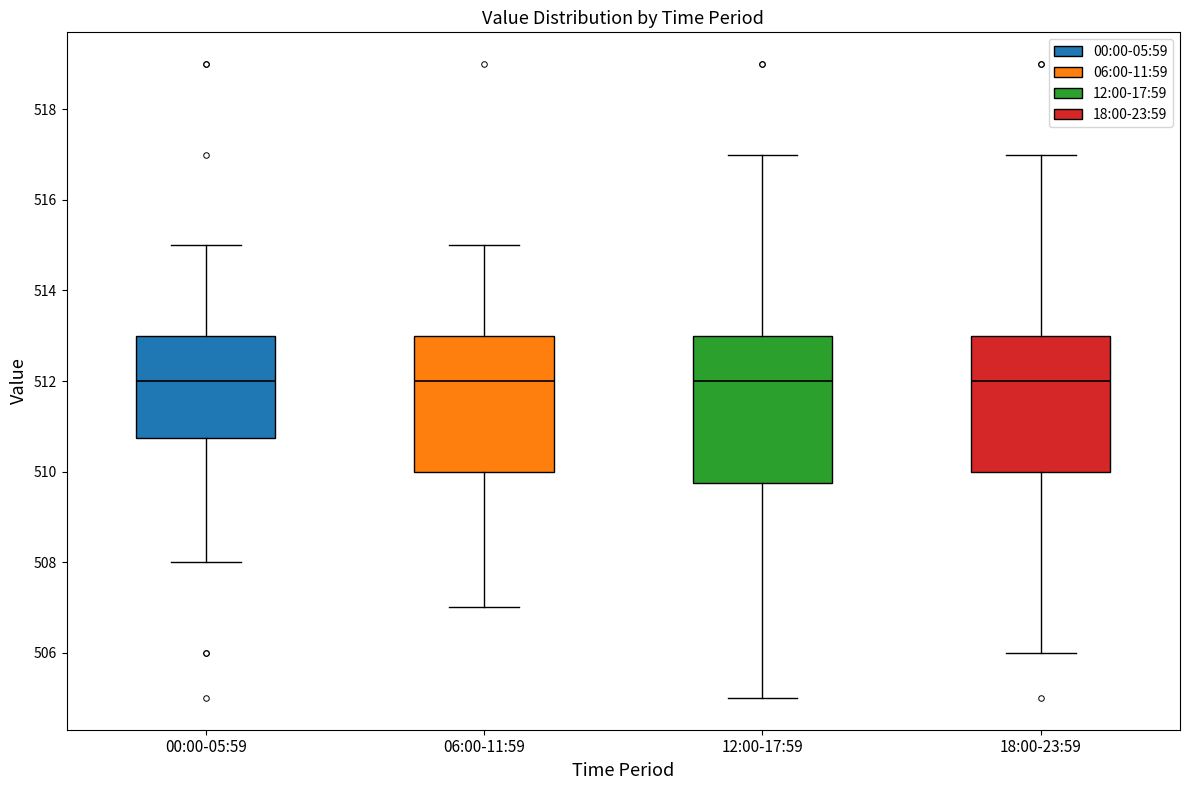

Which box is the tallest, from its lower edge to its upper edge?

12:00-17:59